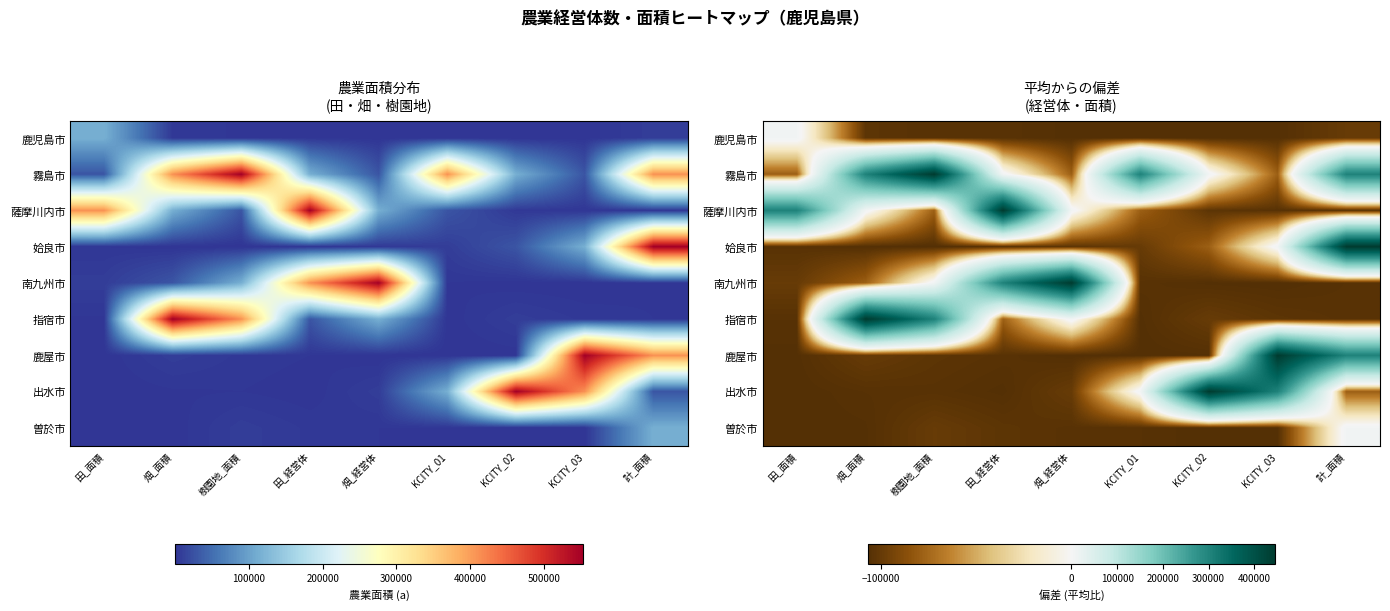

The value of 鹿児島市 at 計_面積 is -129042.8. True or false?

False